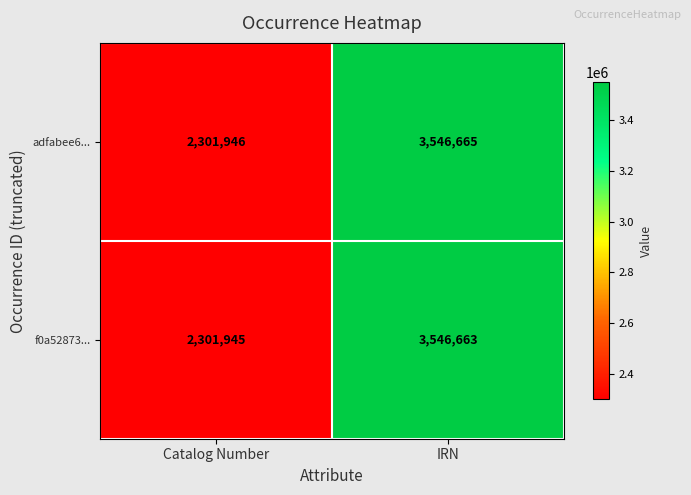

At which category does the chart reach its minimum across all series?

Catalog Number